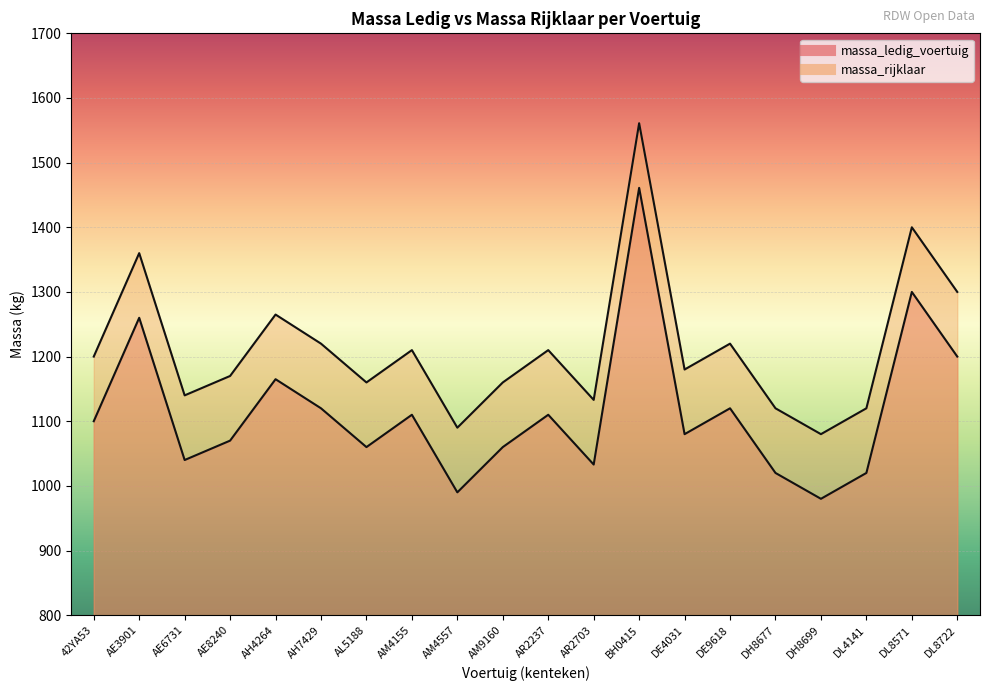

What is the label of the 18th point from the right?

AE6731